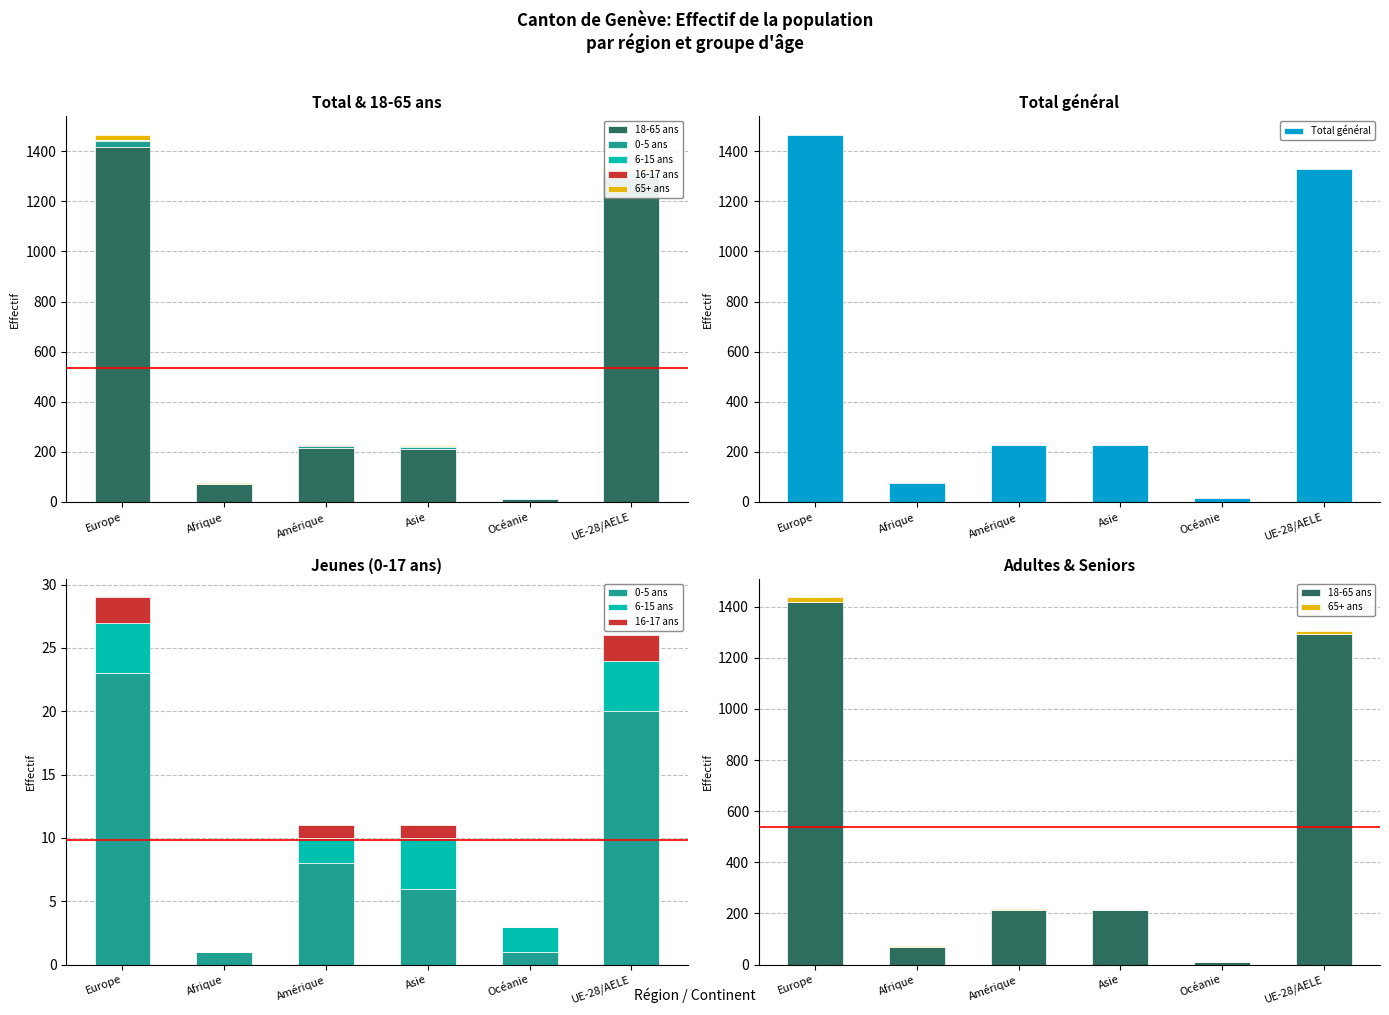

At how many categories does at least one series exceed 651?

2